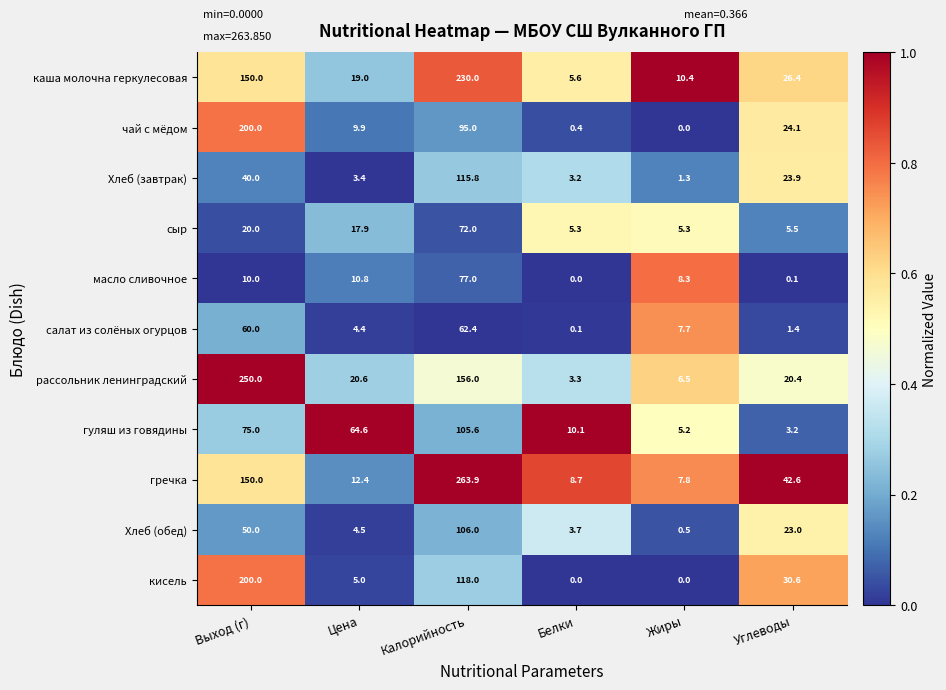

Where is масло сливочное nearest to the value 38?

Цена